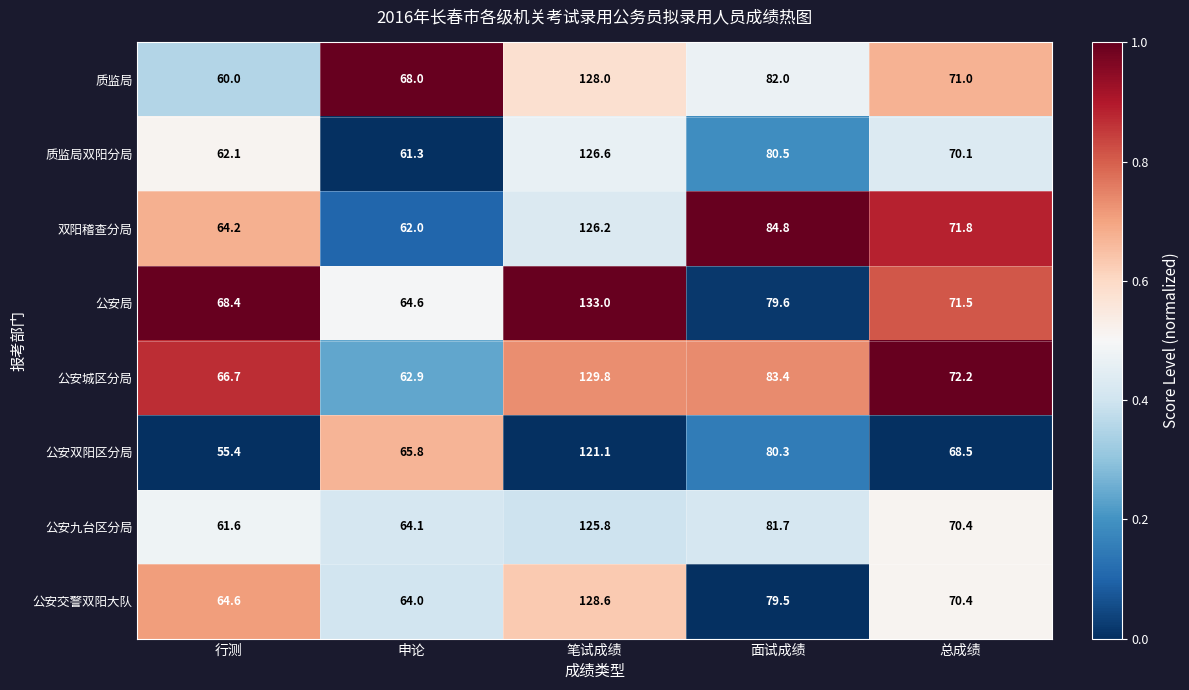

List the series in order of their peak value, lowest first.

公安双阳区分局, 公安九台区分局, 双阳稽查分局, 质监局双阳分局, 质监局, 公安交警双阳大队, 公安城区分局, 公安局